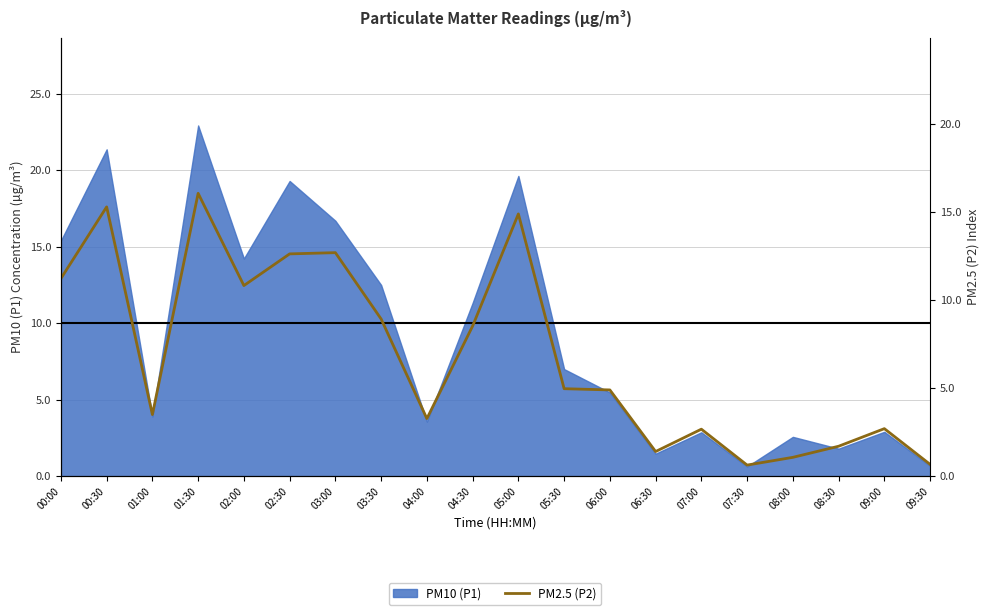

How many lines are shown in the chart?

1